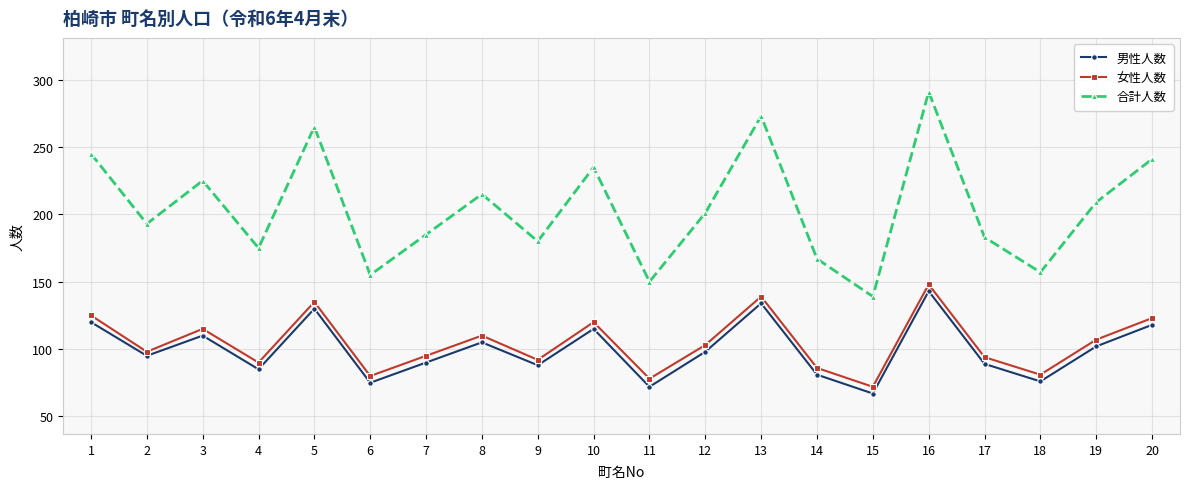

True or false: 男性人数 and 女性人数 intersect in this chart.

False